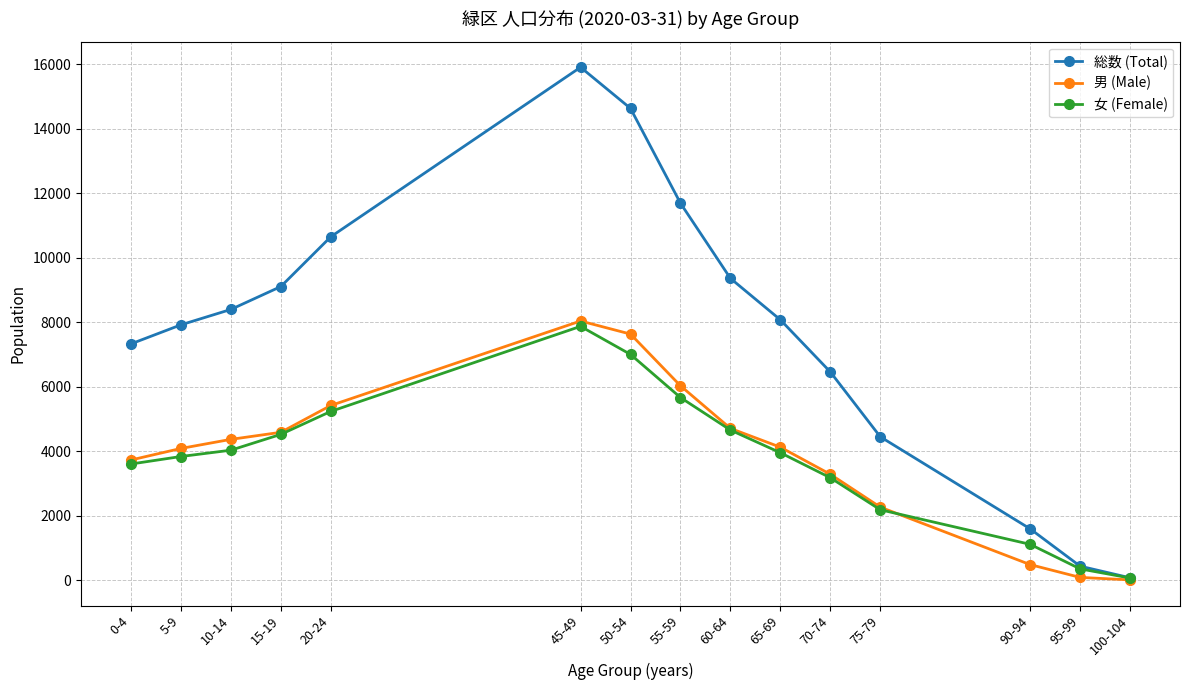

What is the total value across all series at 20-24?

21304